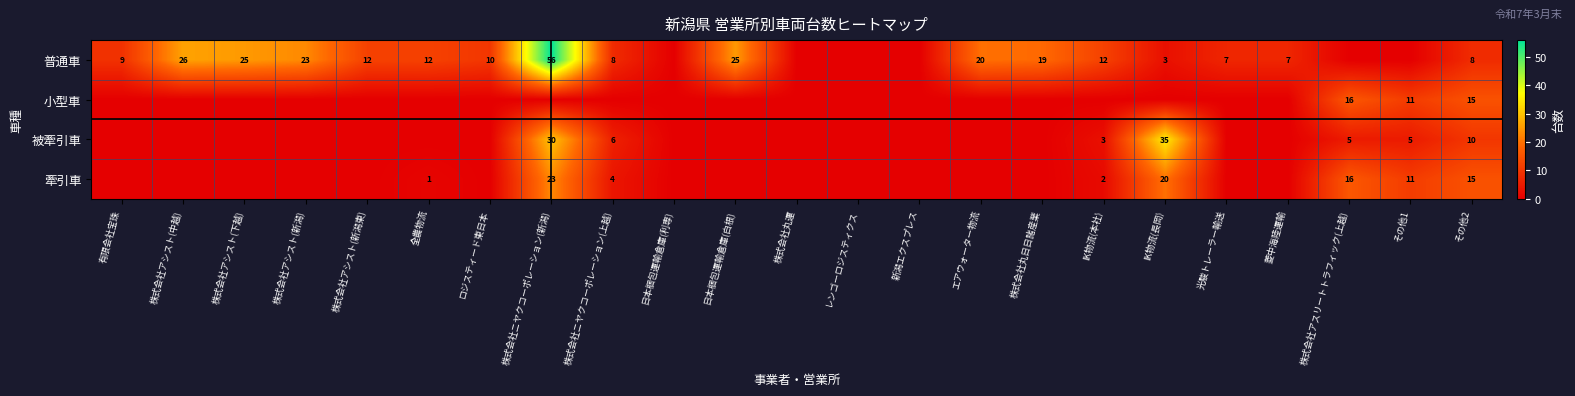

Is it true that 被牽引車 equals 6 at 株式会社ニヤクコーポレーション(上越)?

True